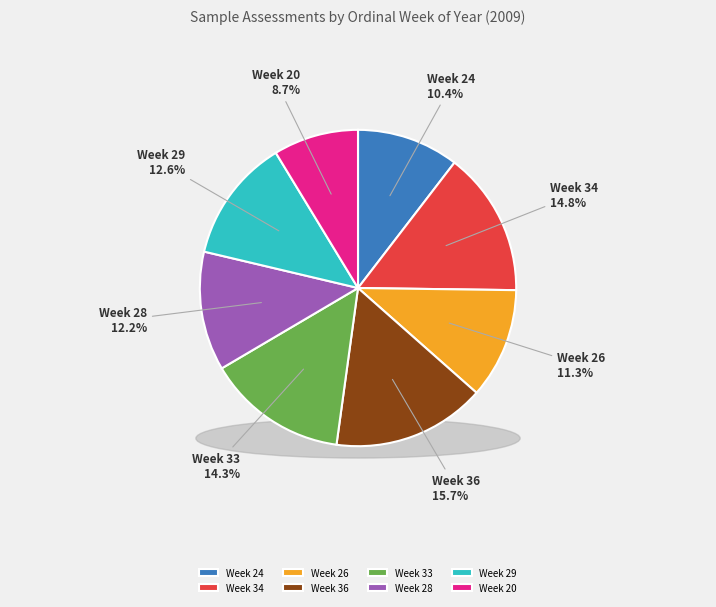

Does Week 36 represent more than half of the total?

No